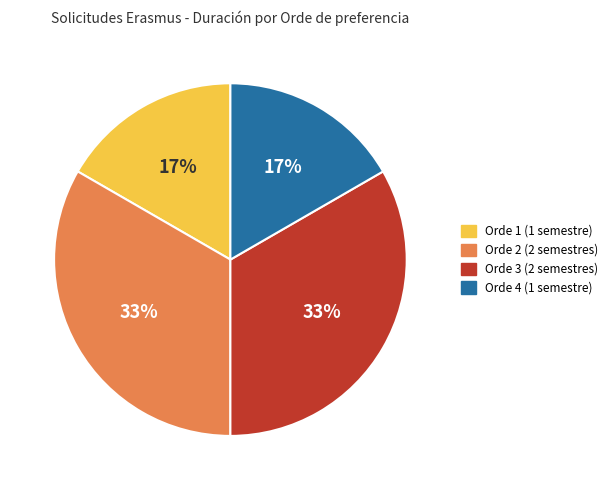

To the nearest percent, what is the average slice percentage?

25%